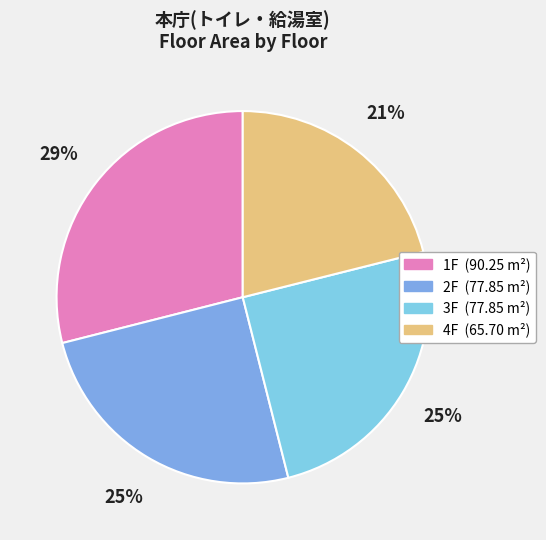

Rank the categories by value from highest to lowest.

1F, 2F, 3F, 4F